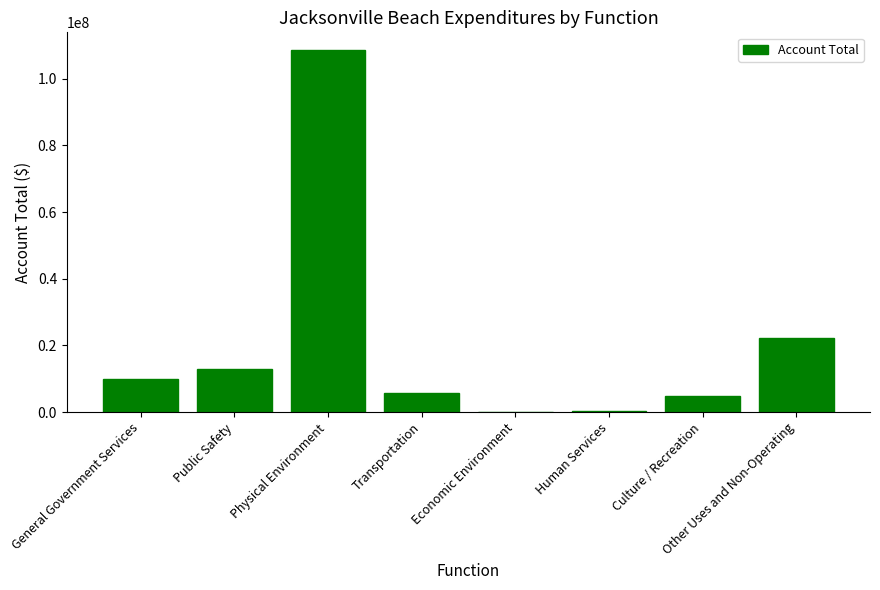

How many data points does each series have?

8